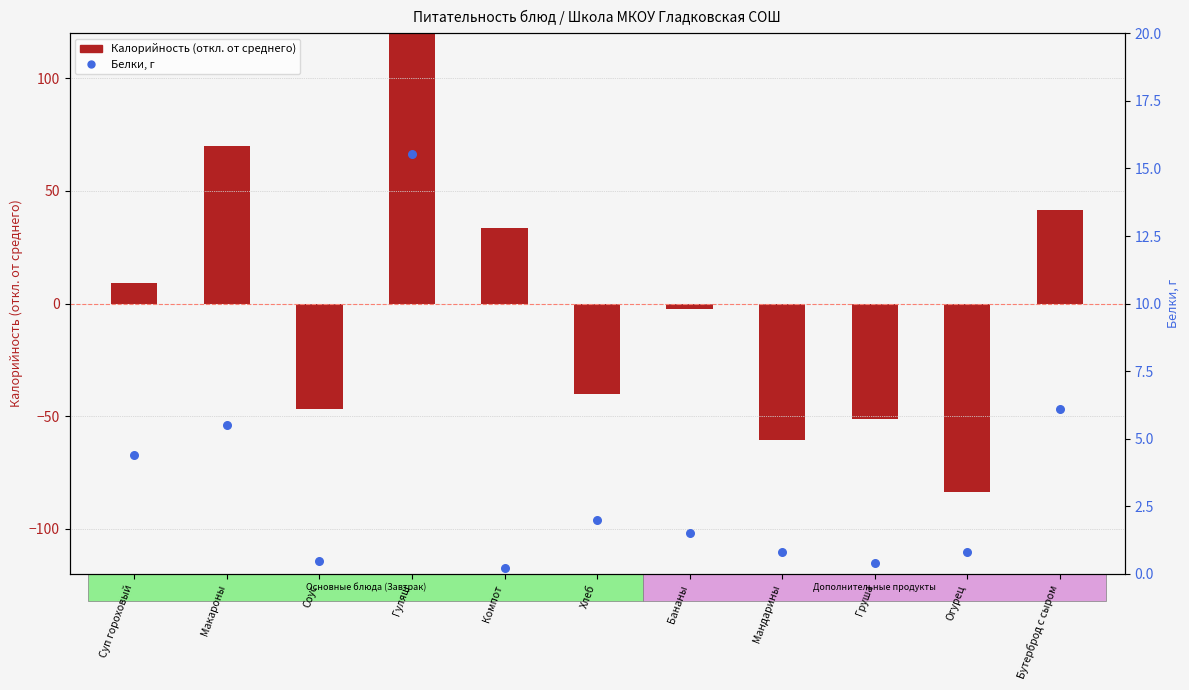

Which series has the largest total across all categories?

Белки, г